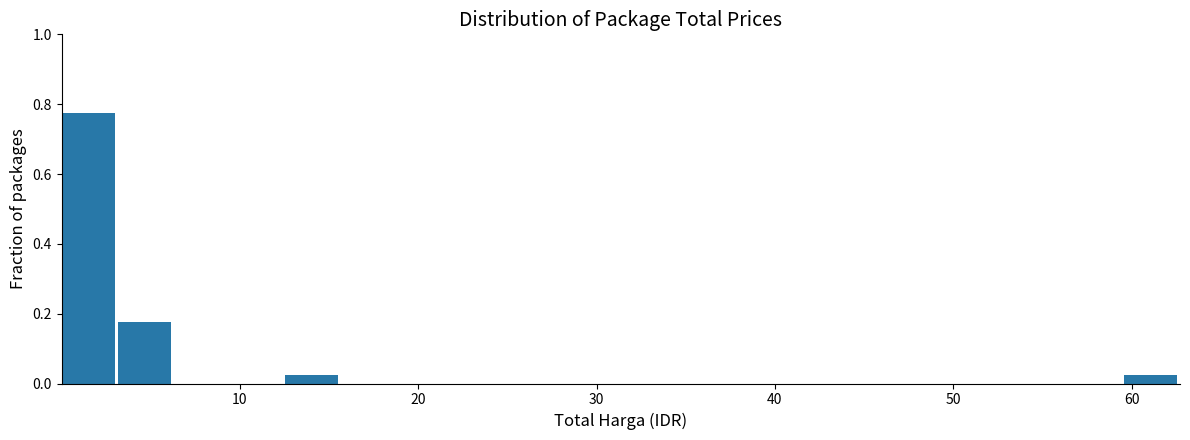

Around what value on the x-axis is the tallest bar? Give the approximate position of its centre, as read against the axis.

1